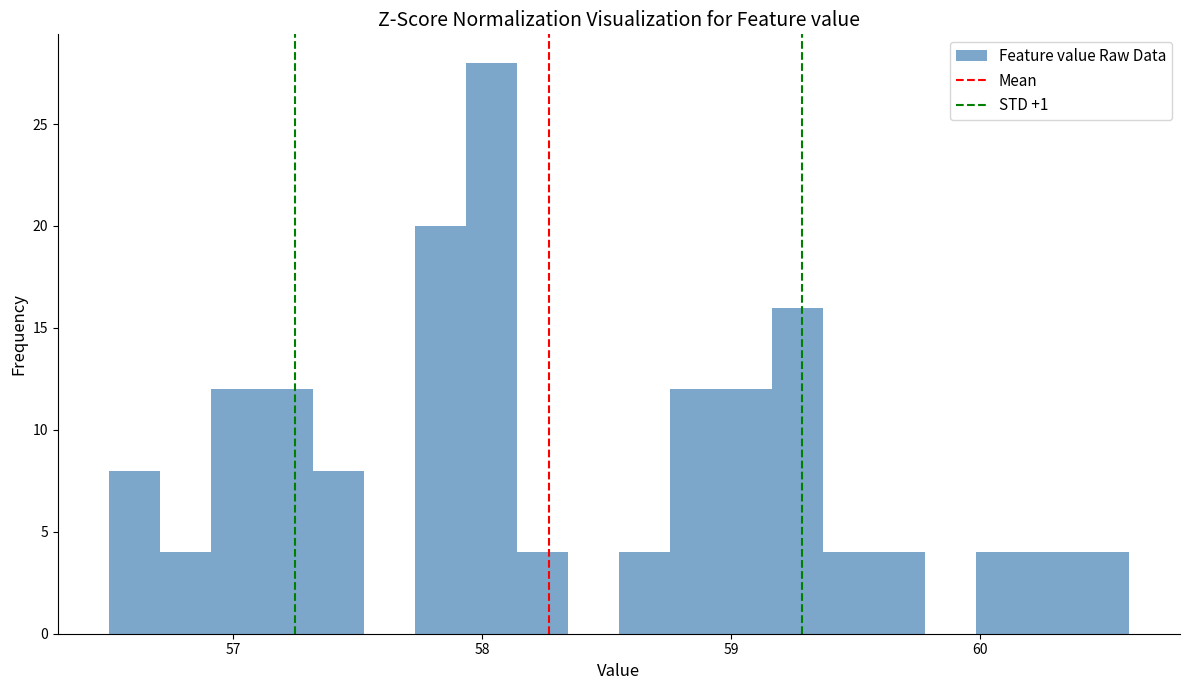

Around what value on the x-axis is the tallest bar? Give the approximate position of its centre, as read against the axis.

58.0